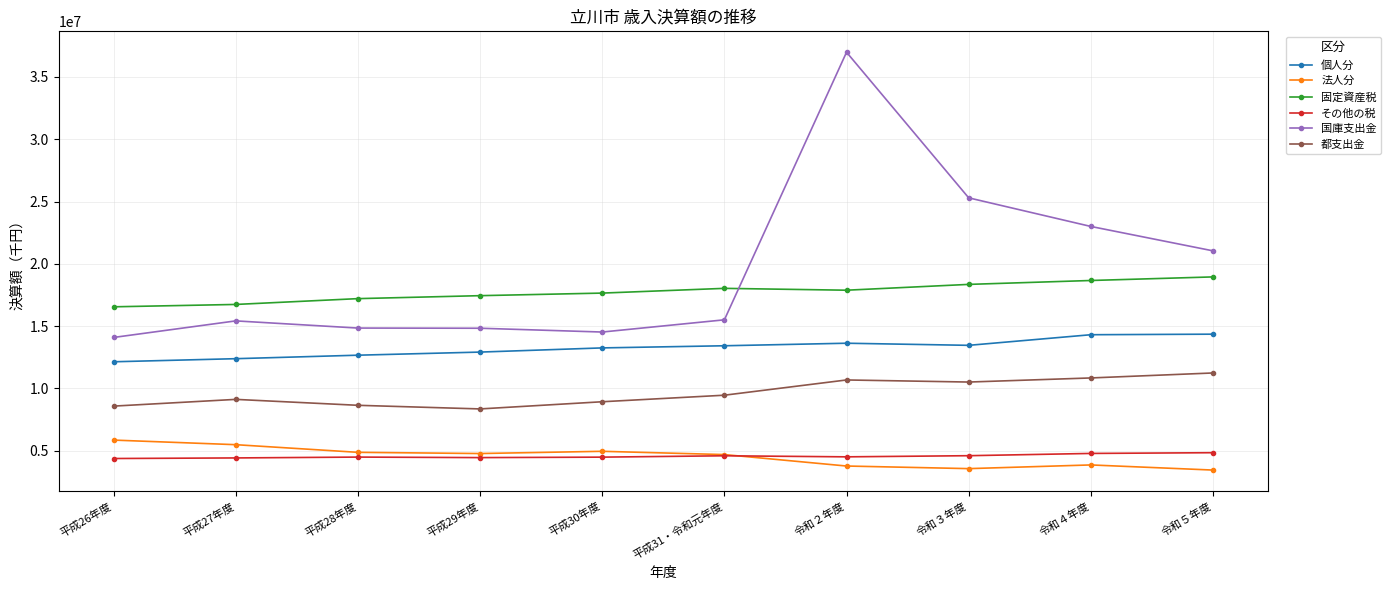

True or false: 固定資産税 has more than 0 points higher than both neighbors.

True